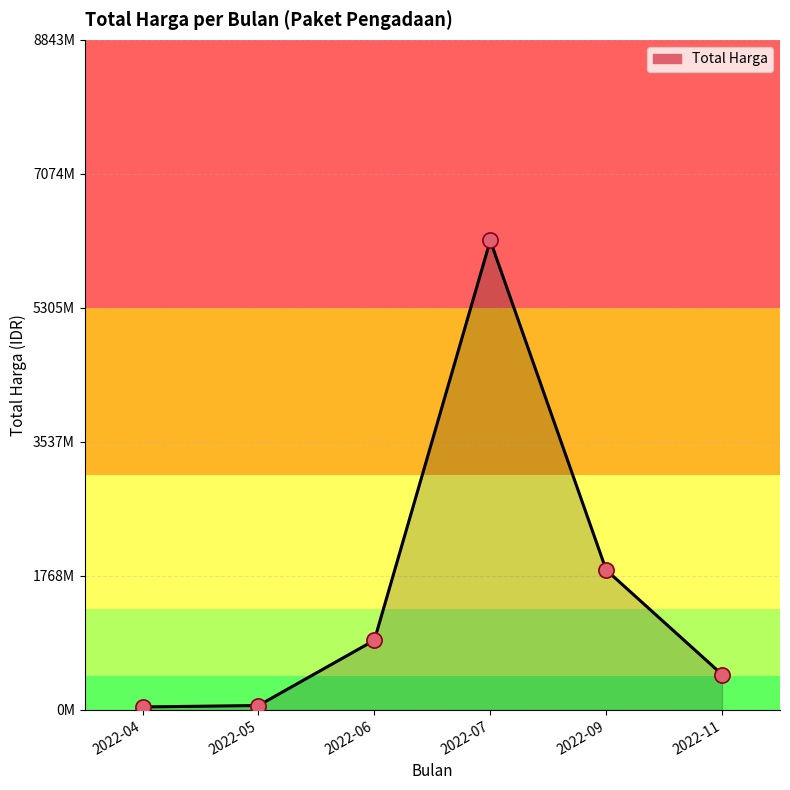

What is the ratio of the value at 2022-07 to the value at 2022-09?

3.4